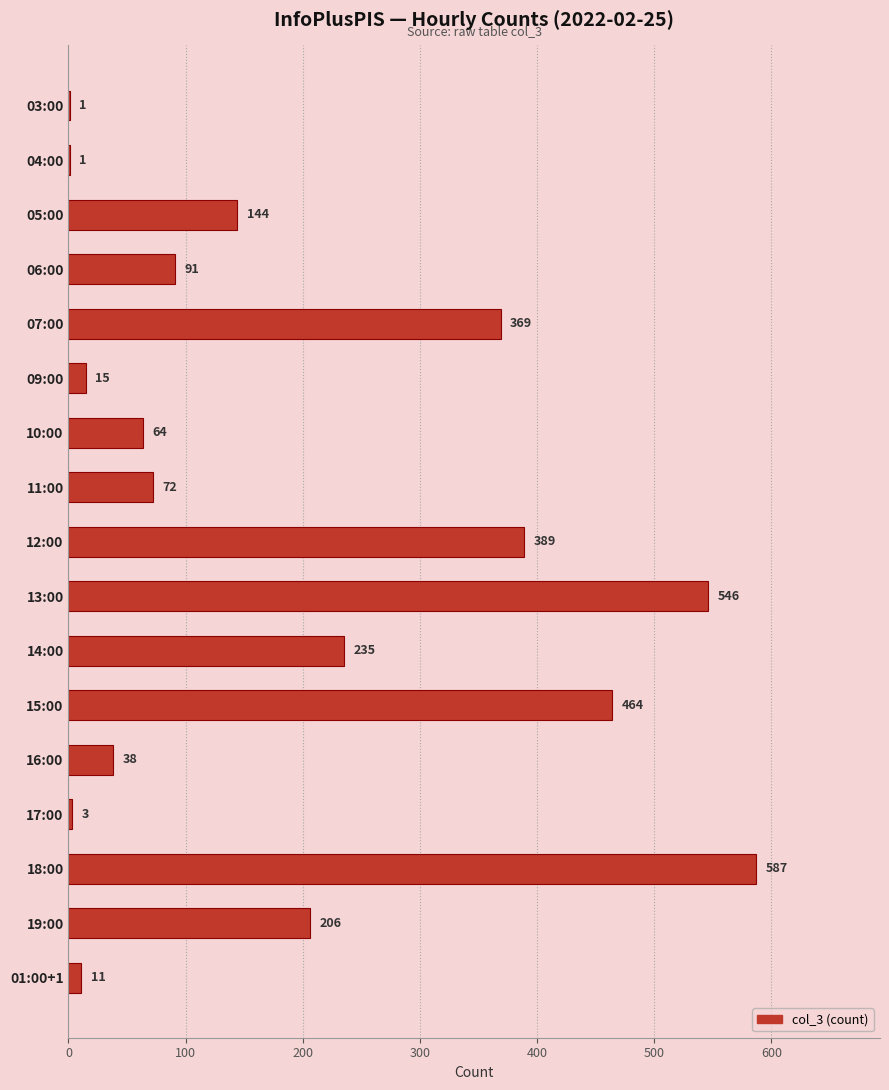

The chart shows a value of 206 at 19:00. True or false?

True